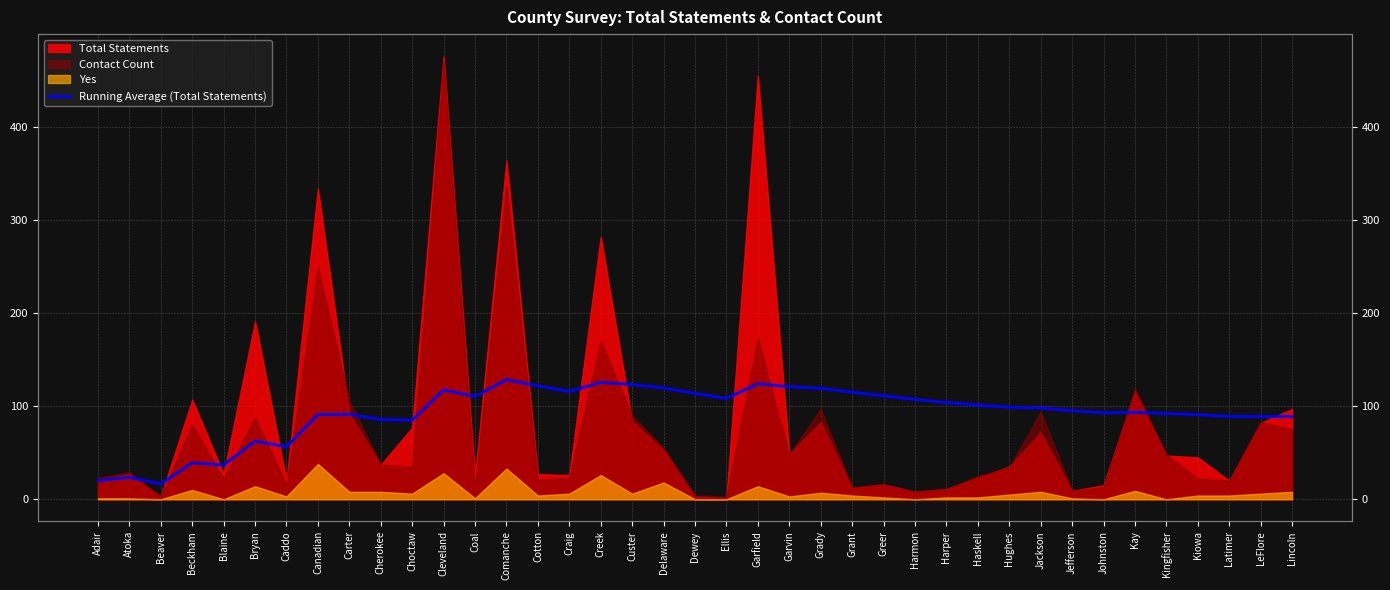

Is it true that the value at Grady is 119.3?

True